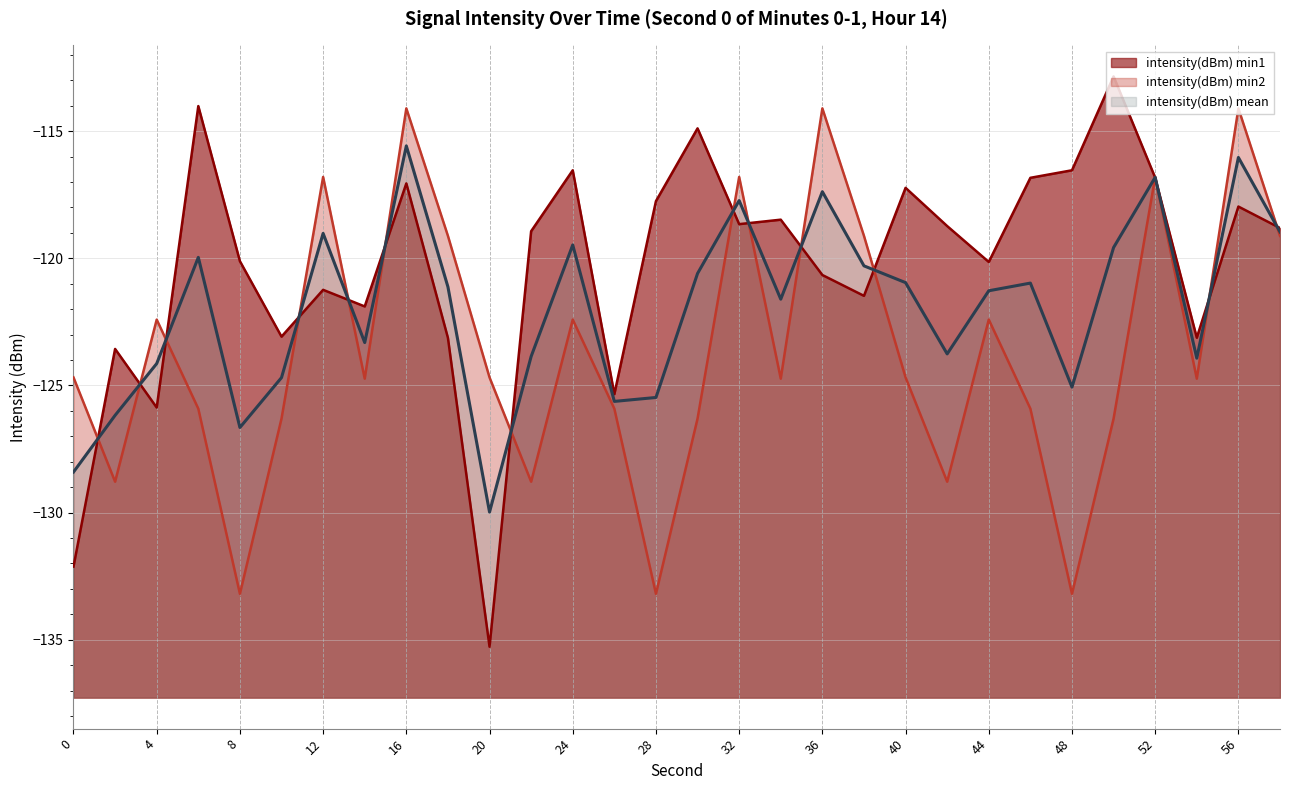

Is it true that intensity(dBm) min2 equals -180.1 at 44?

False